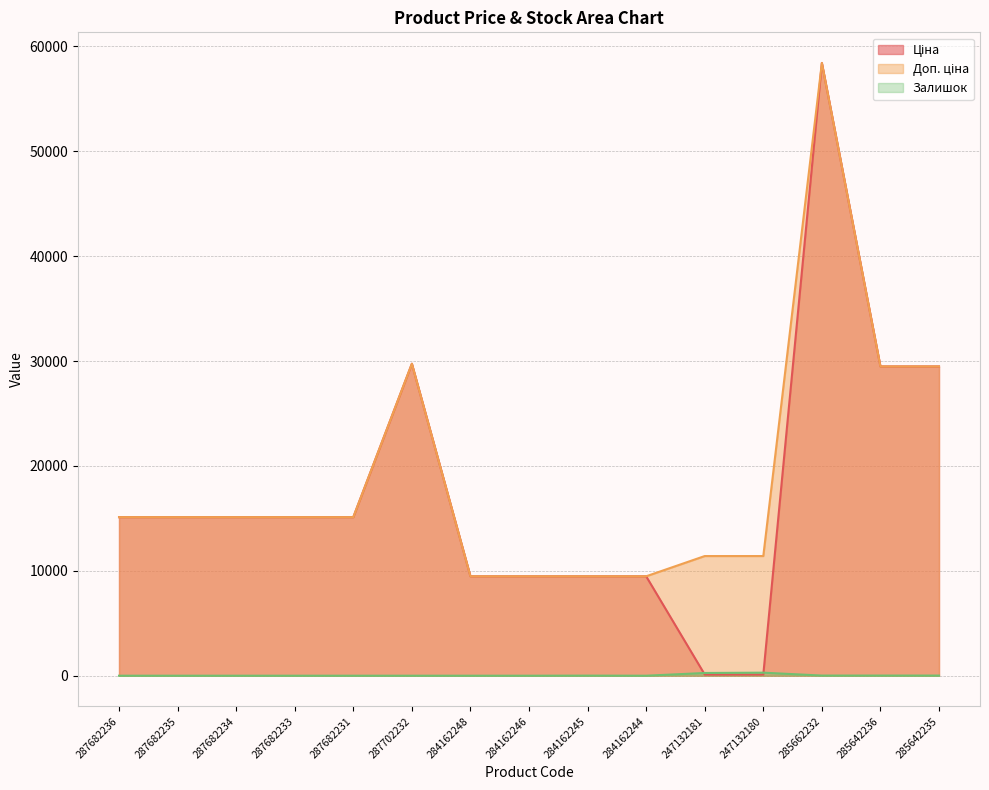

Which series has the widest spread of values?

Ціна